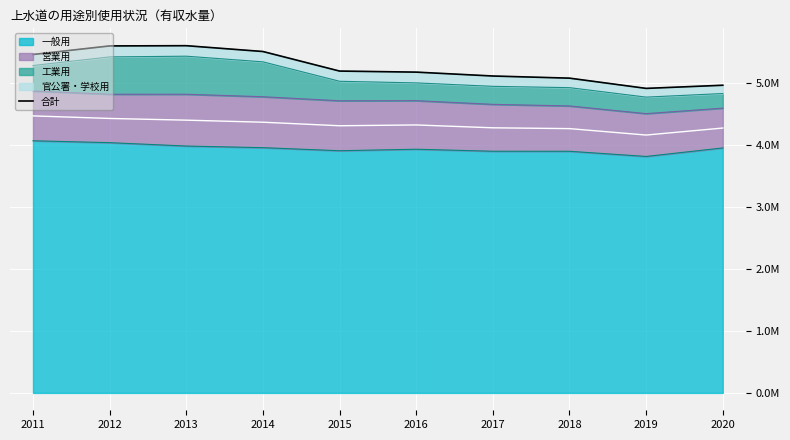

Reading left to right, what are all the values shown in this chart?

2011=5462871	2012=5600951	2013=5604602	2014=5510671	2015=5195014	2016=5177935	2017=5115212	2018=5080661	2019=4915385	2020=4966282